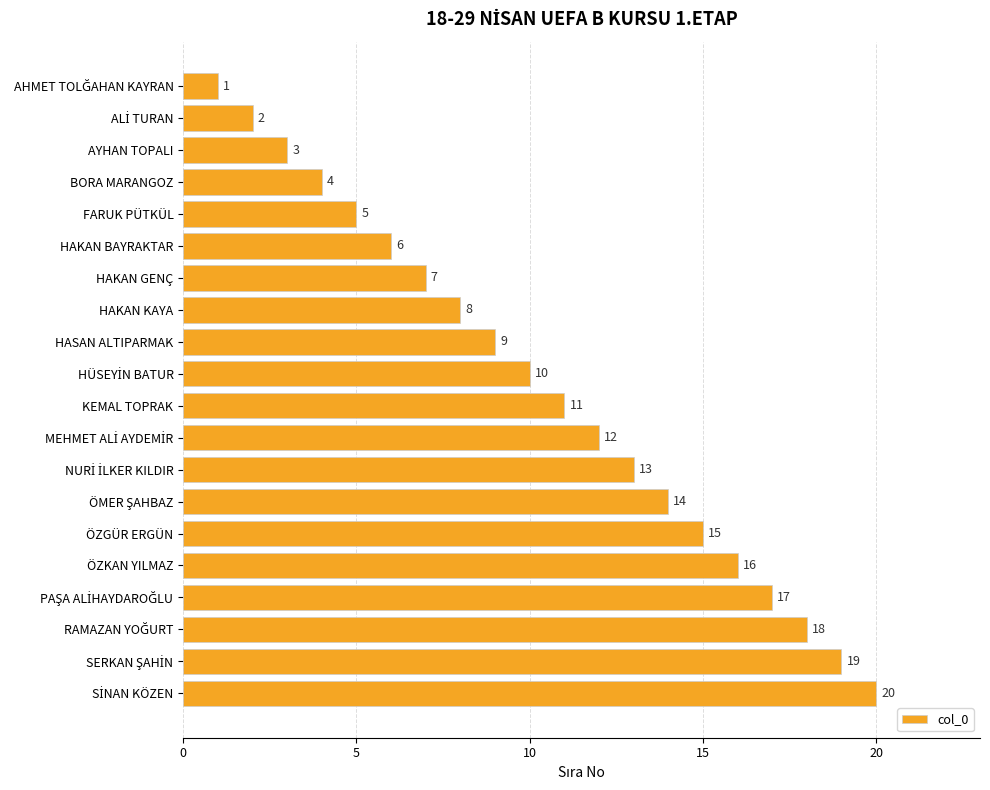

What is the approximate value at AYHAN TOPALI?

3